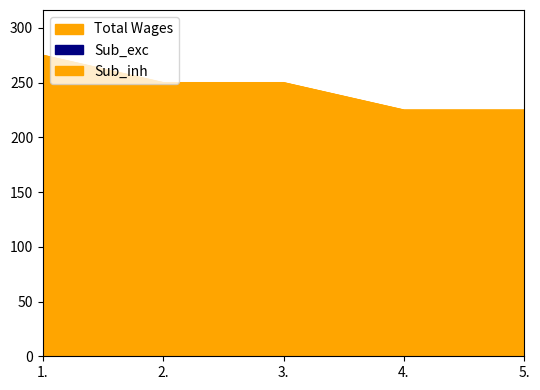

The chart shows a value of 250 at 3.. True or false?

True